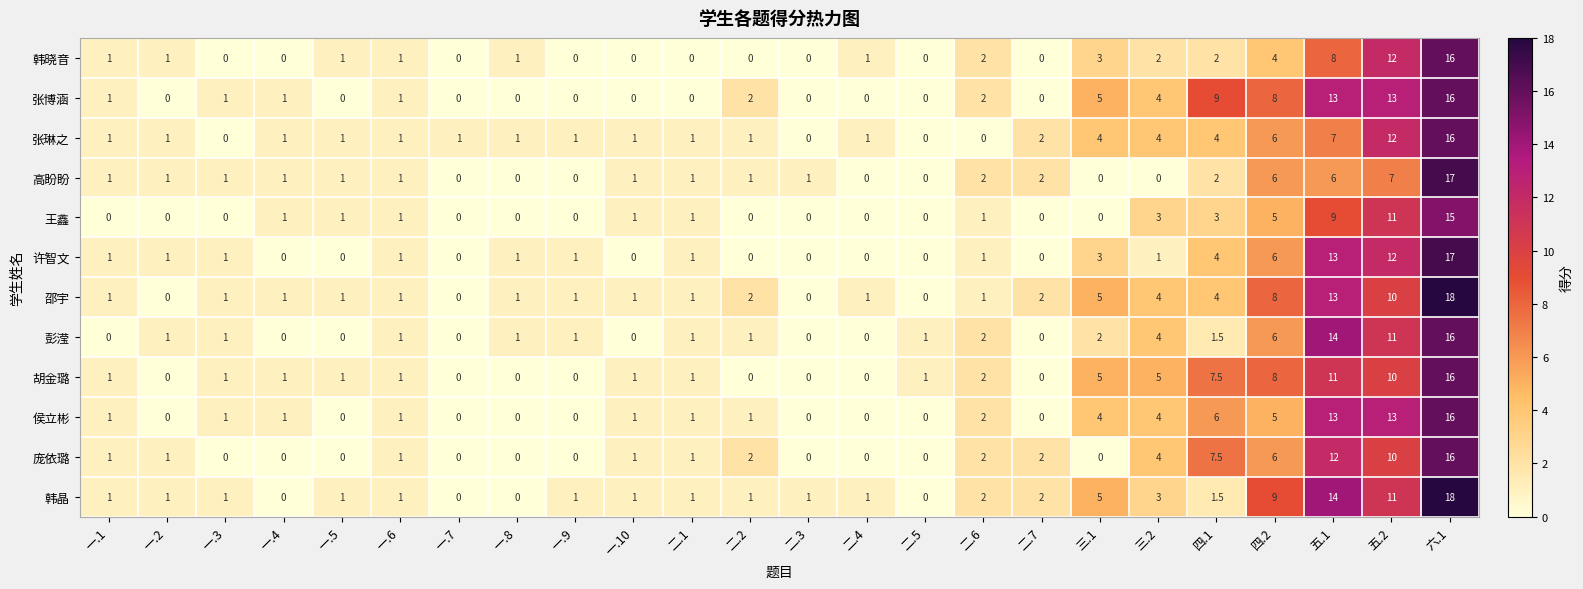

Which series has the largest total across all categories?

邵宇